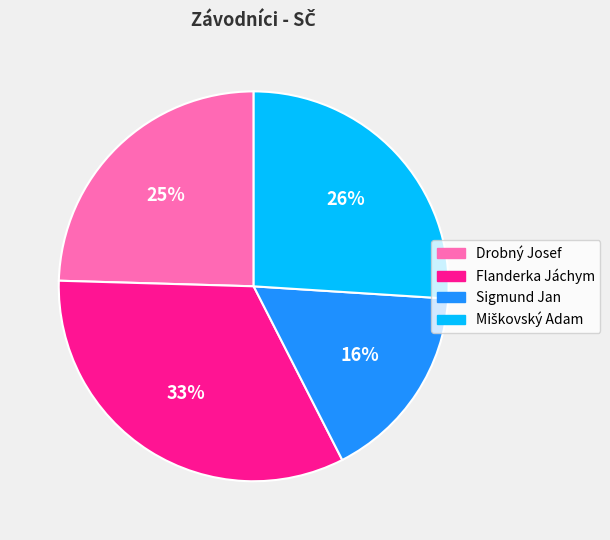

Combined, do Drobný Josef and Sigmund Jan account for over 50%?

No